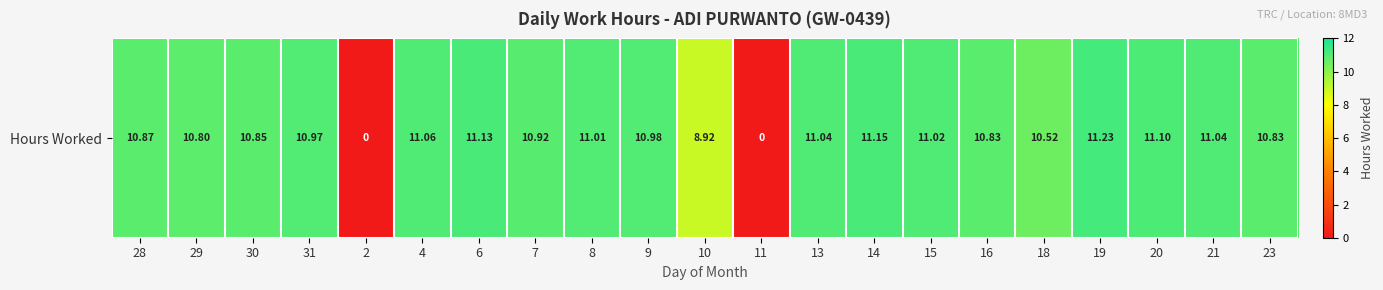

Reading right to left, transcribe all the data shown in this chart.

23=10.8	21=11.0	20=11.1	19=11.2	18=10.5	16=10.8	15=11.0	14=11.2	13=11.0	11=0.0	10=8.9	9=11.0	8=11.0	7=10.9	6=11.1	4=11.1	2=0.0	31=11.0	30=10.8	29=10.8	28=10.9